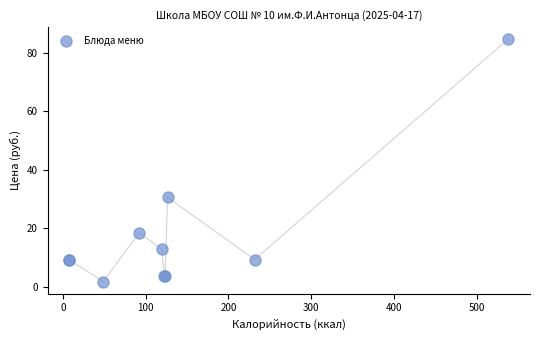

What Y value in the scatter plot is closest to 43?

30.5